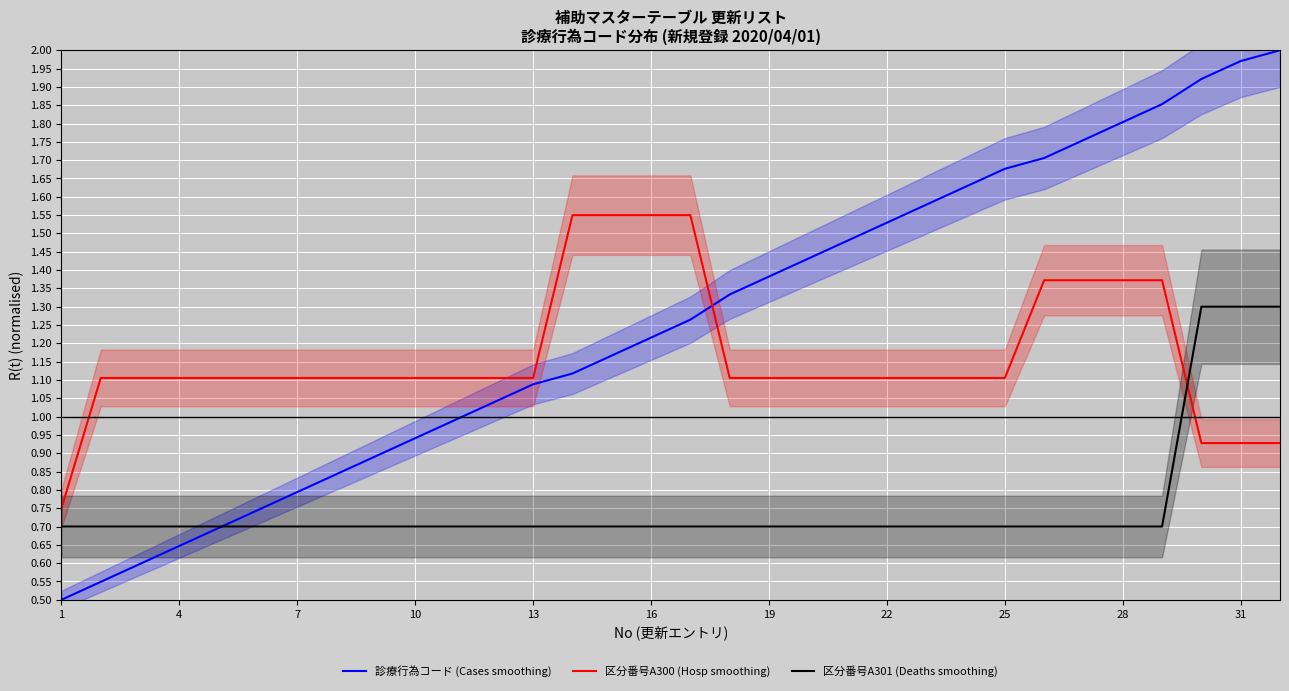

The value of 区分番号A300 (Hosp smoothing) at 4 is 1.1. True or false?

True